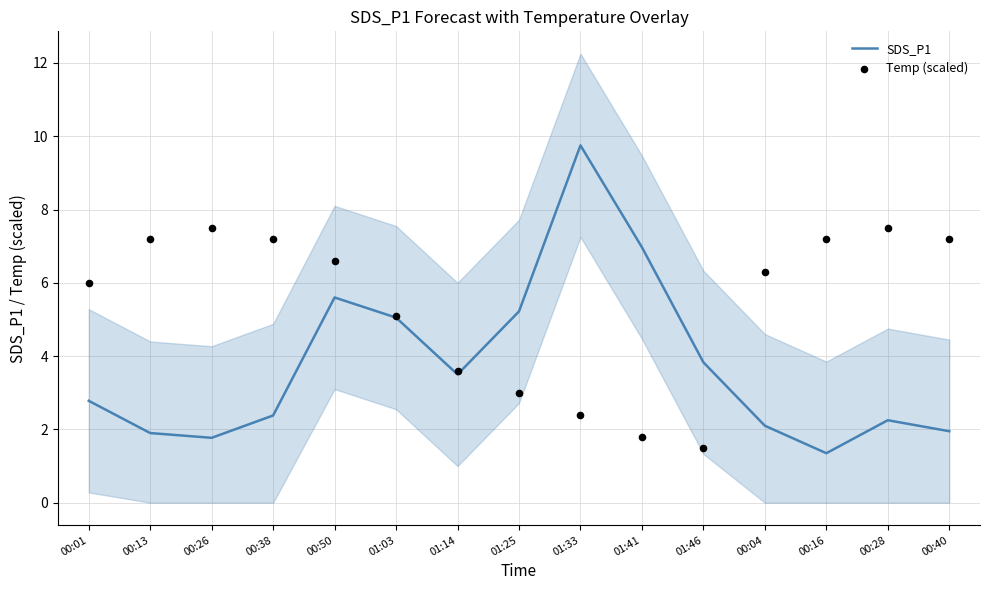

At which category is the sum across all series the highest?

00:50